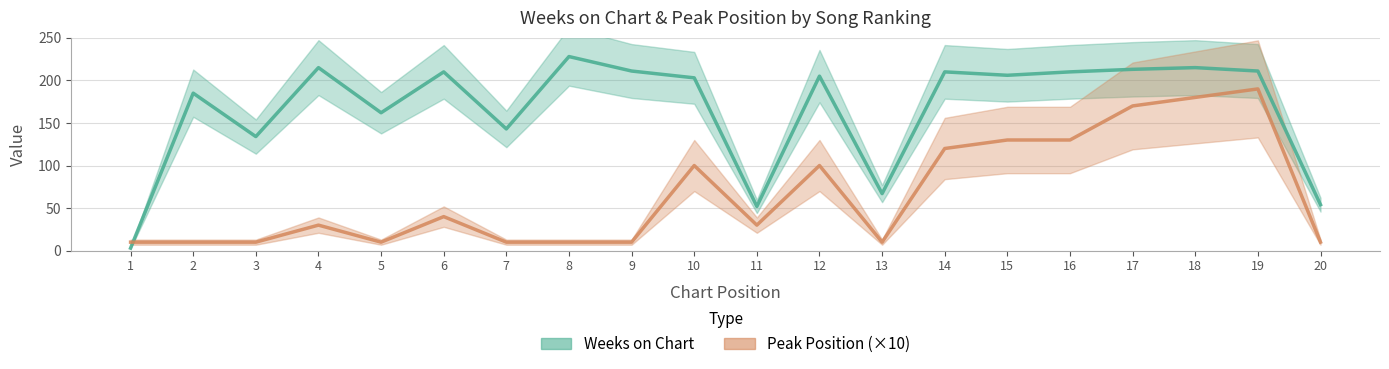

List the labels in order of Peak Position value, smallest first.

1, 2, 3, 5, 7, 8, 9, 13, 20, 4, 11, 6, 10, 12, 14, 15, 16, 17, 18, 19